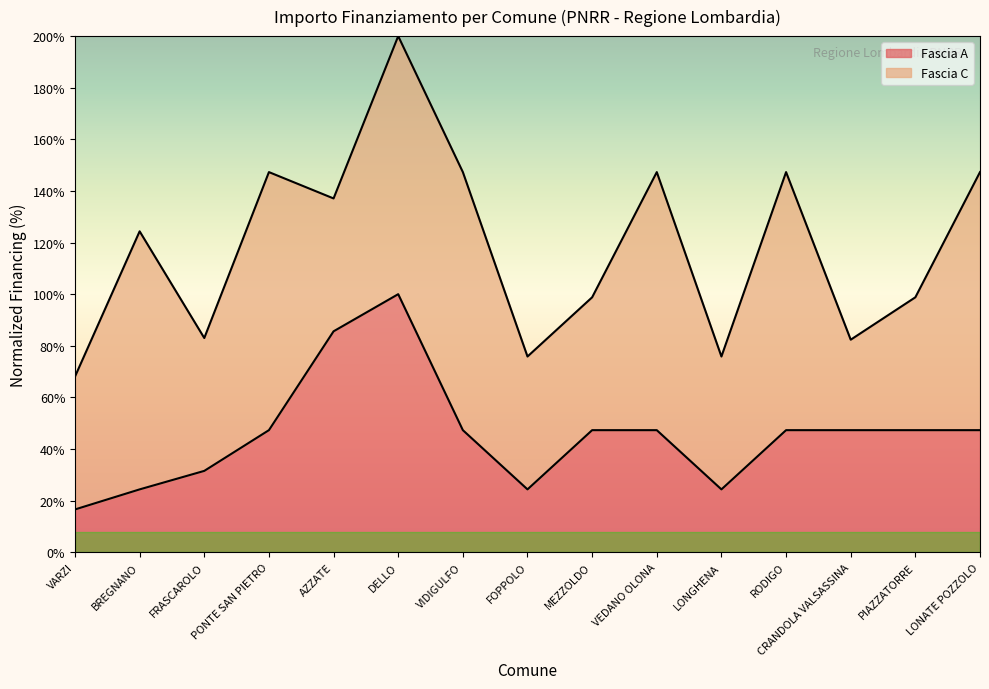

How many points are lower than both their immediate neighbors (excluding endpoints)?

2